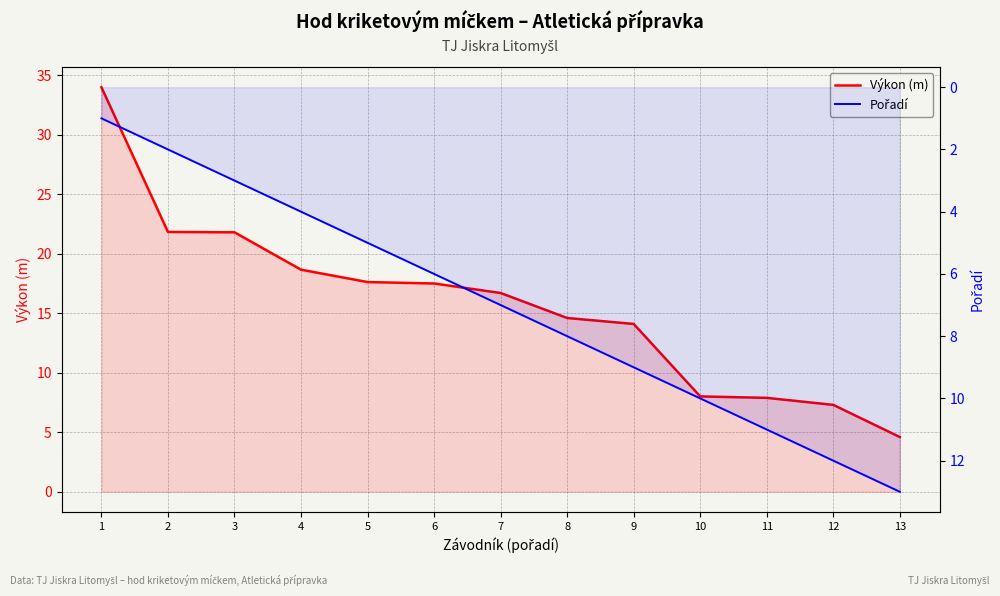

Reading left to right, extract all data points from this chart.

Výkon (m): 34.0	21.8	21.8	18.7	17.6	17.5	16.7	14.6	14.1	8.0	7.9	7.3	4.6
Pořadí: 1.0	2.0	3.0	4.0	5.0	6.0	7.0	8.0	9.0	10.0	11.0	12.0	13.0